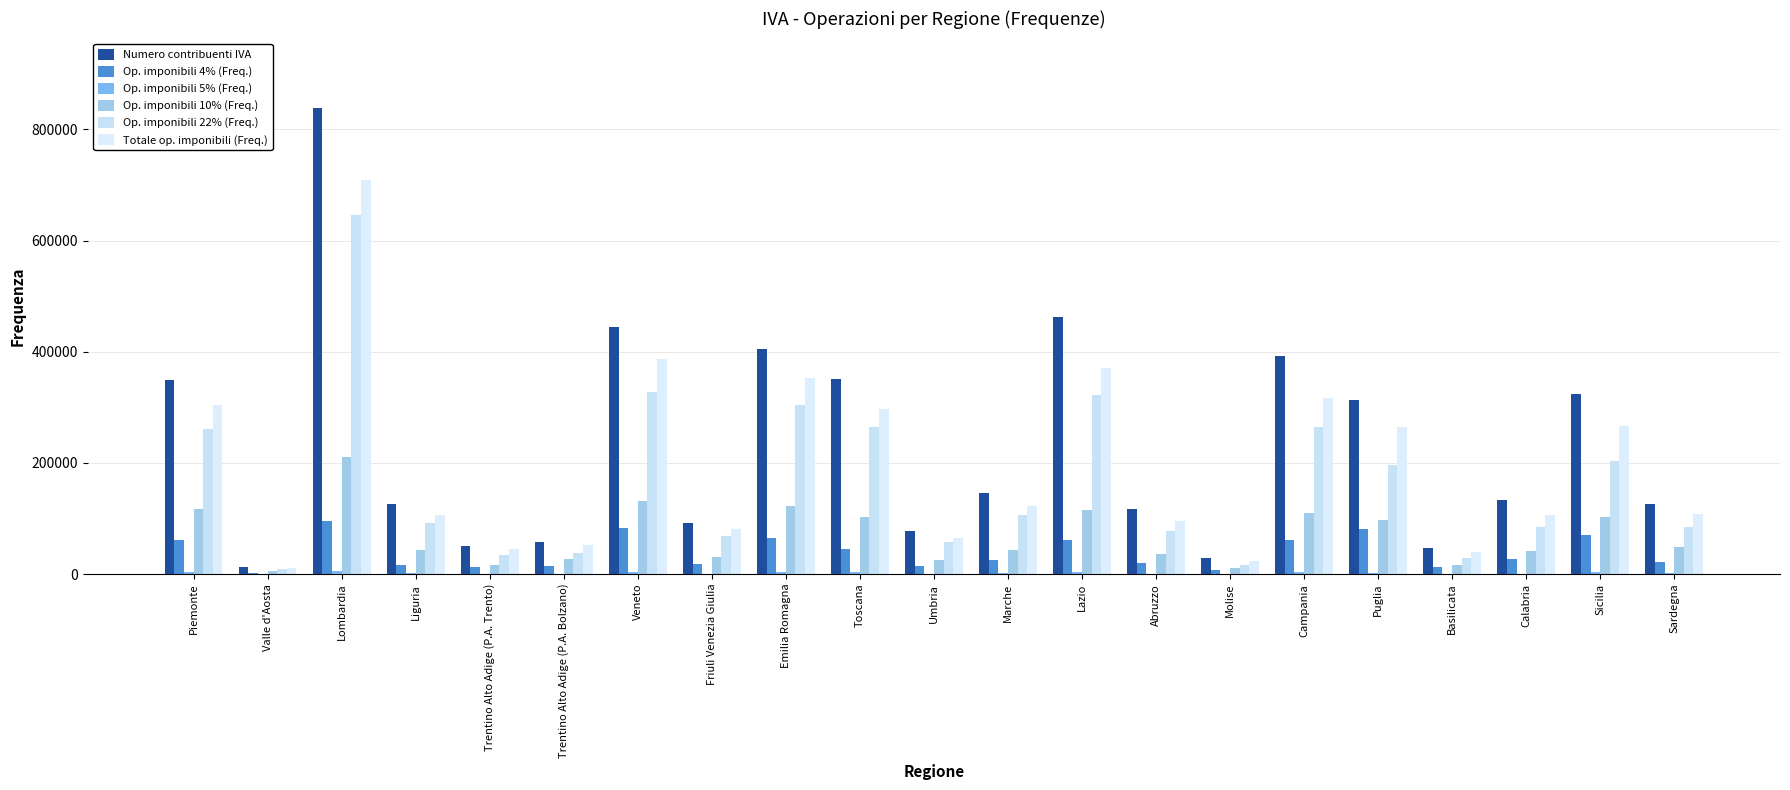

Between Trentino Alto Adige (P.A. Bolzano) and Veneto, which series saw the biggest shift?

Numero contribuenti IVA